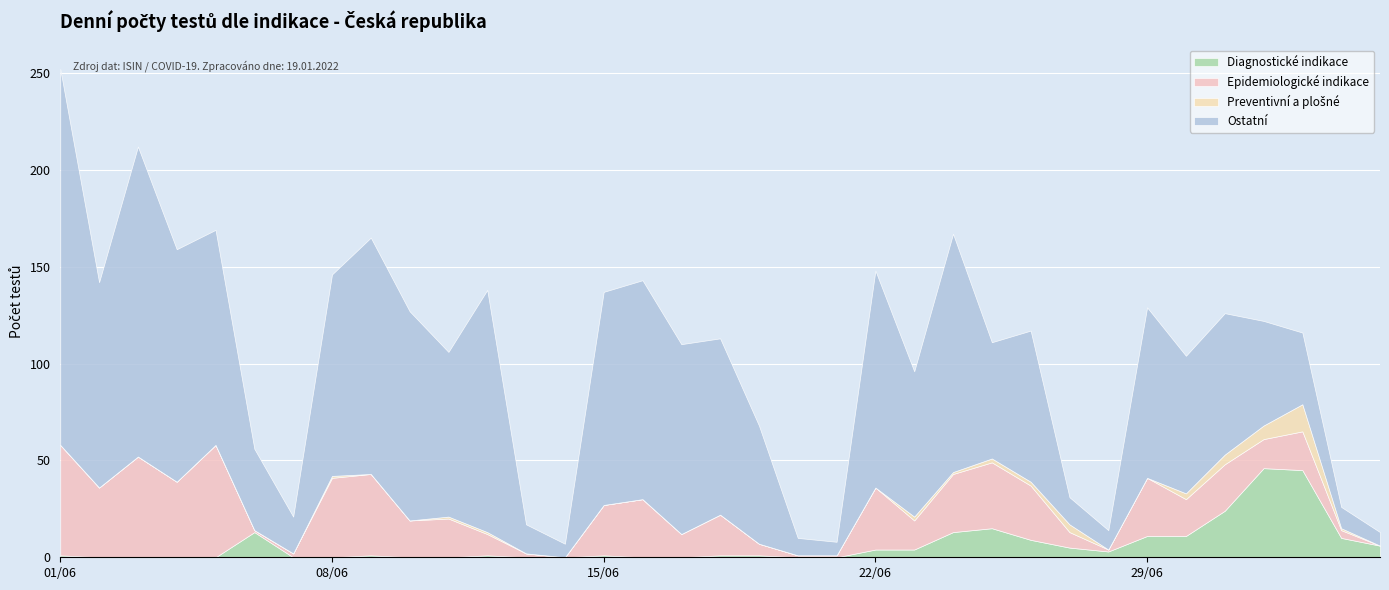

What are all the series names shown in the legend?

Diagnostické indikace, Epidemiologické indikace, Preventivní a plošné, Ostatní